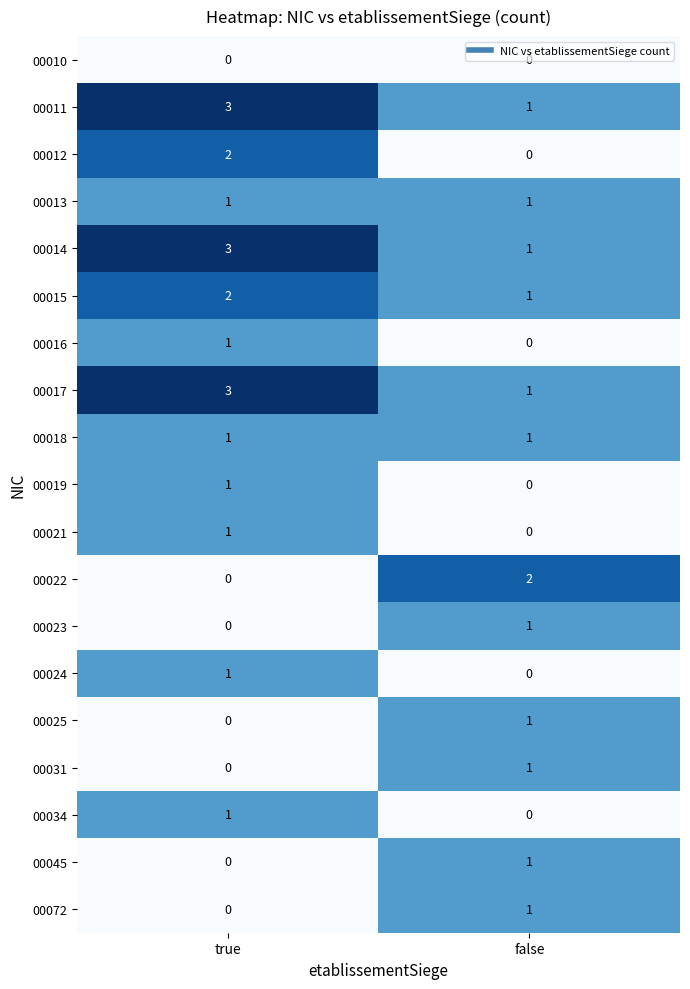

True or false: 00014 has a value of 1 at false.

True